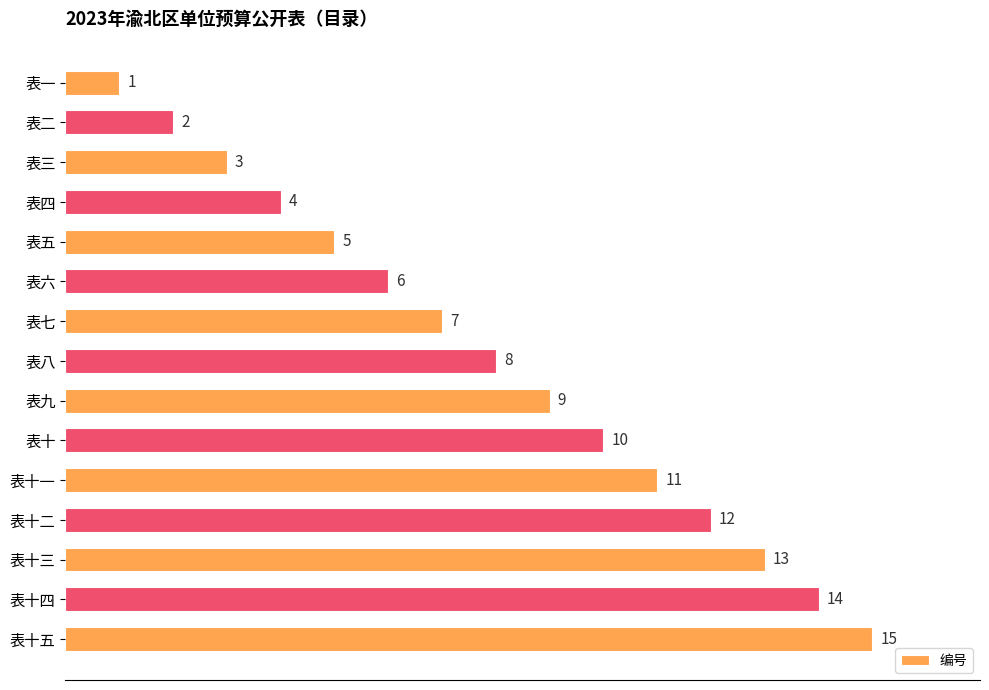

How many series are shown in this chart?

1